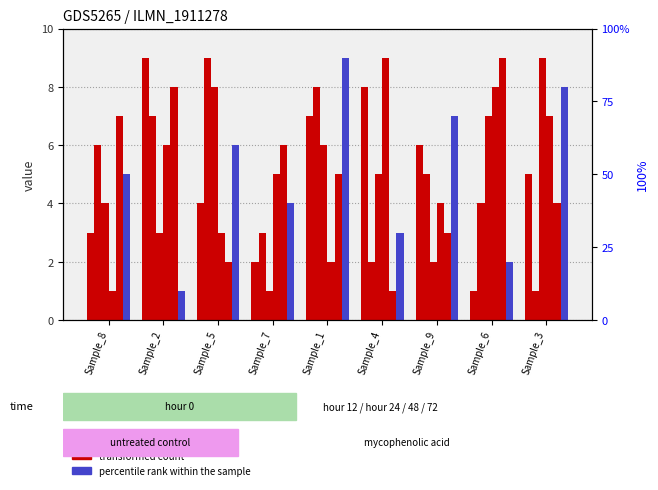

Which series has the largest range (max minus min)?

col_4